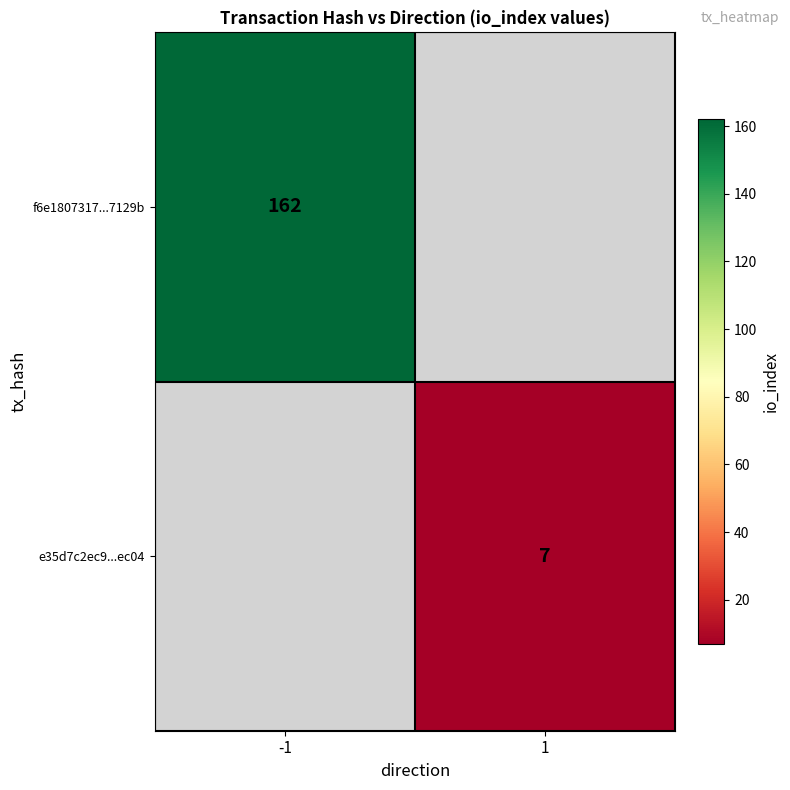

True or false: f6e1807317...7129b has a value of 162 at -1.

True